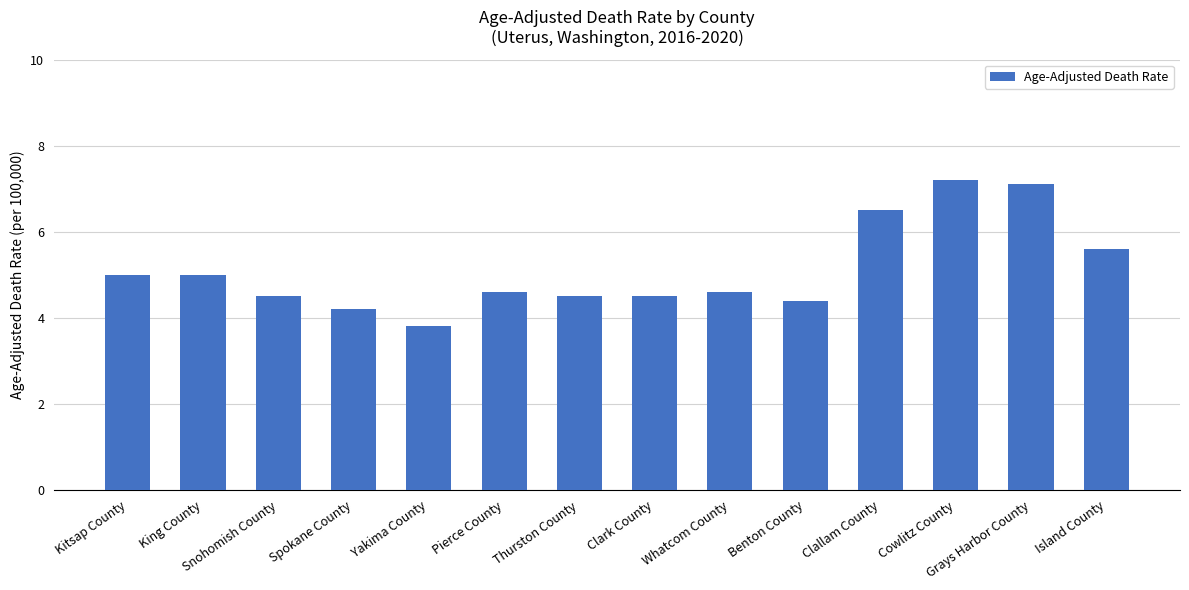

What position from the left is Benton County?

10